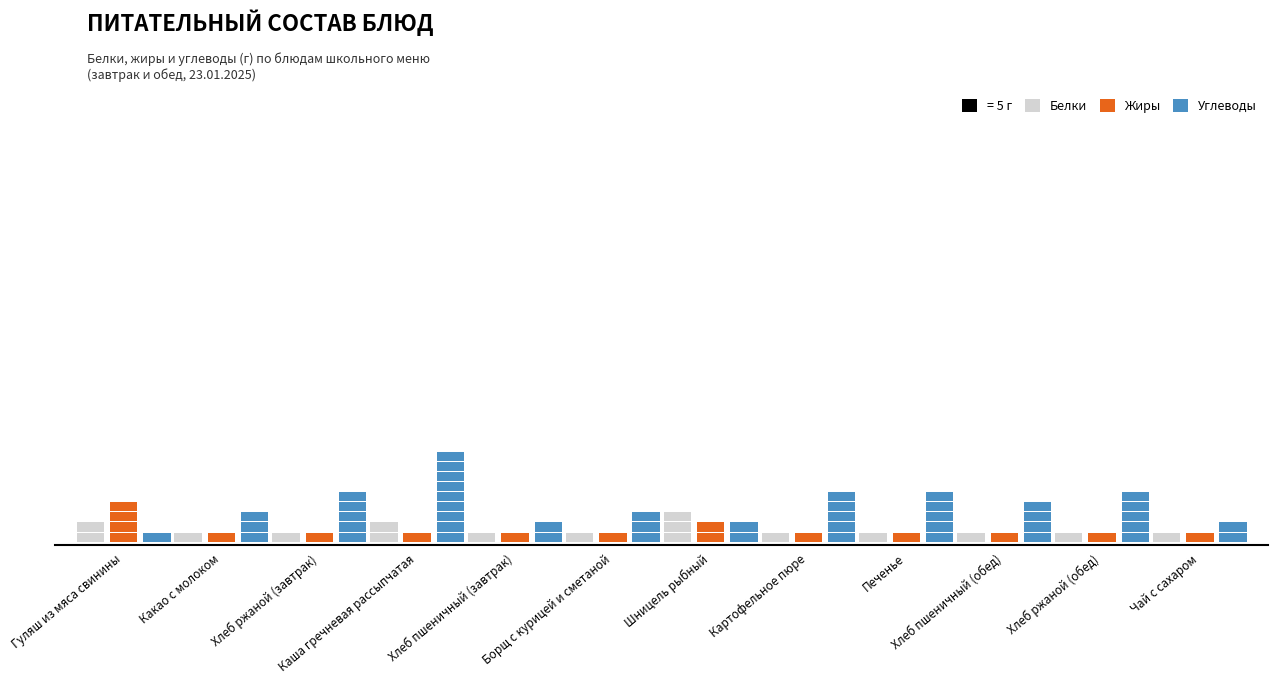

What is the average value of the Белки series?

5.2